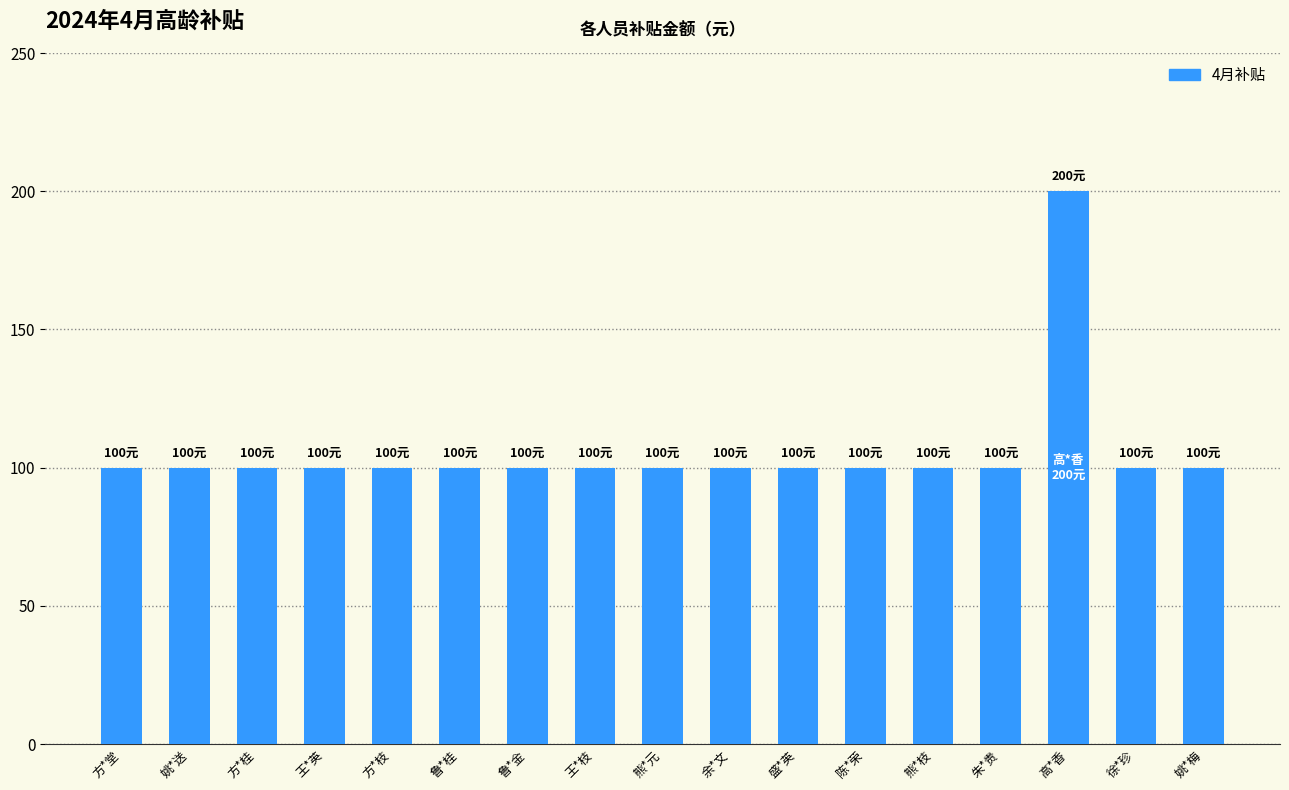

What is the label of the 13th bar from the right?

方*枝